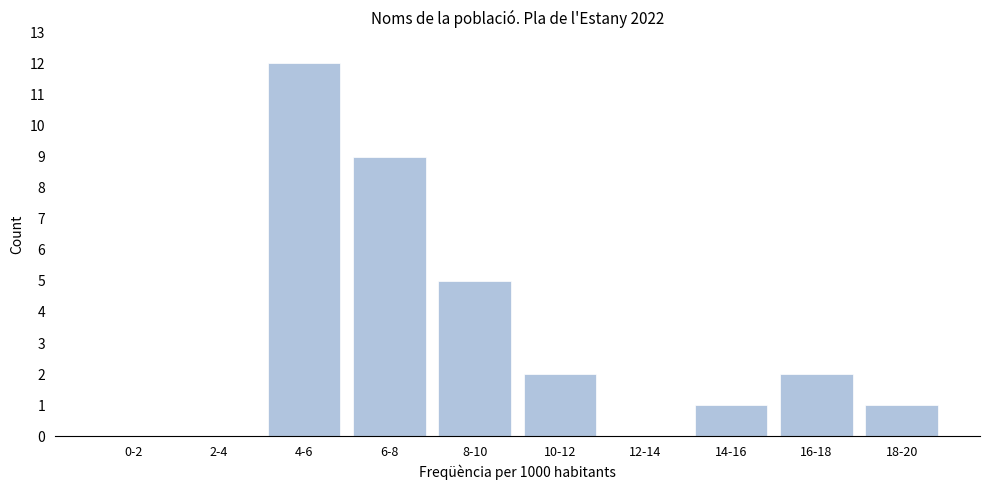

Reading left to right, what are all the values shown in this chart?

0-2=0	2-4=0	4-6=12	6-8=9	8-10=5	10-12=2	12-14=0	14-16=1	16-18=2	18-20=1